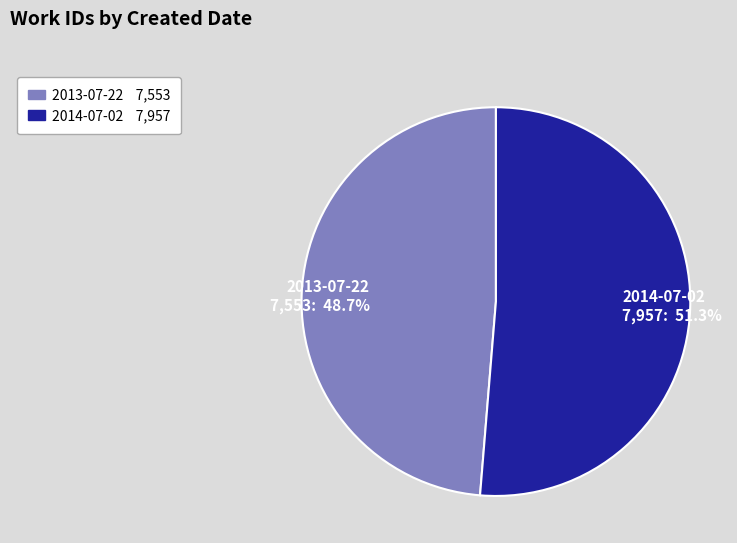

Which category has the smallest portion of the pie?

2013-07-22